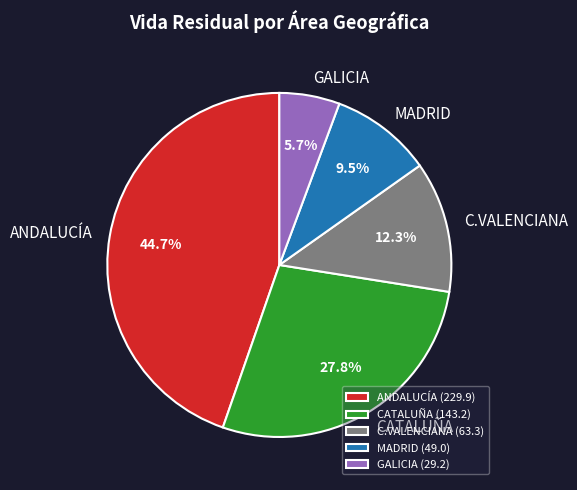

How many segments does this pie chart have?

5